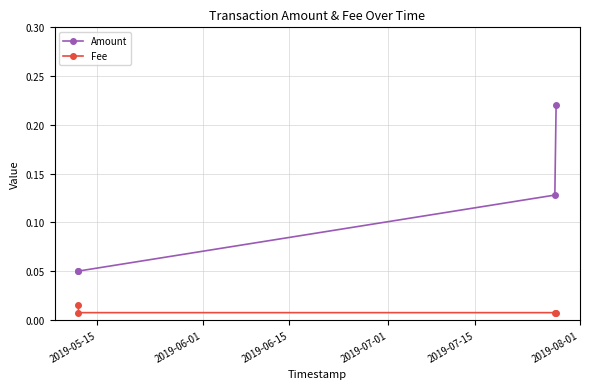

Which series has the largest total across all categories?

Amount